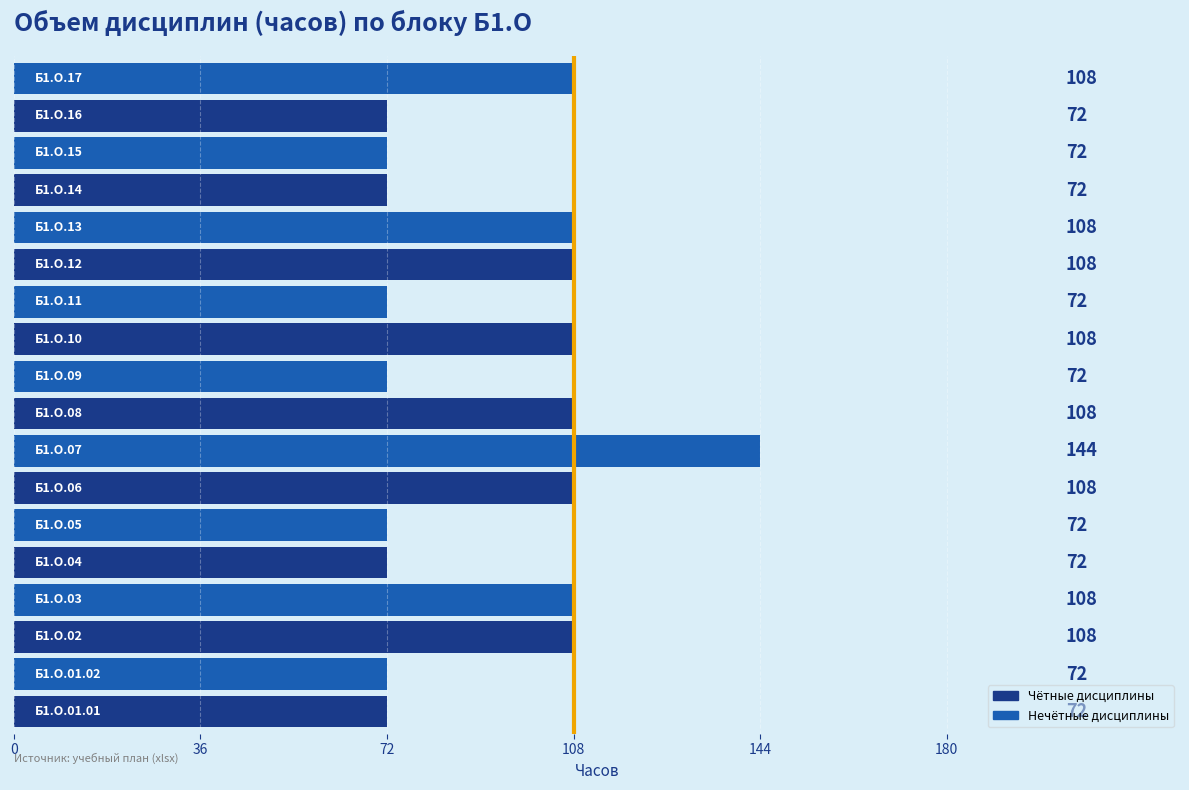

What is the difference between the maximum and second lowest values?

72